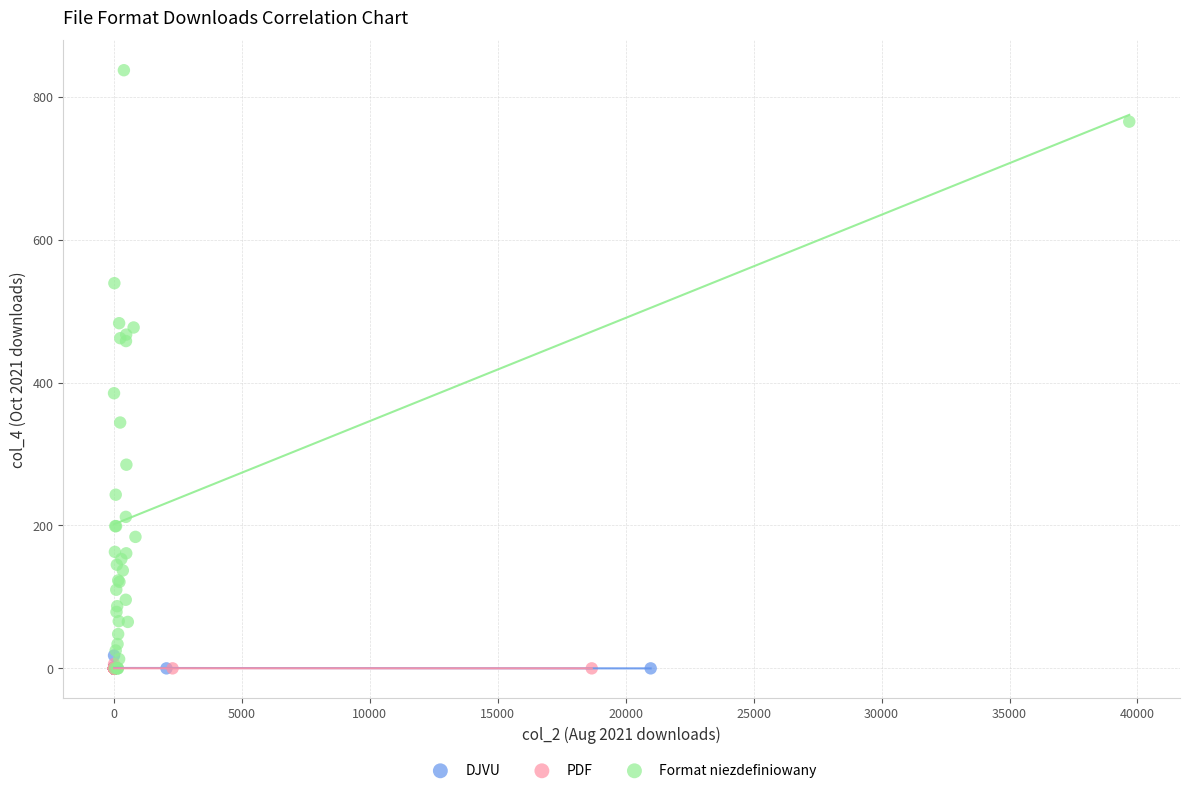

Which series has the largest Y range (max minus min)?

Format niezdefiniowany